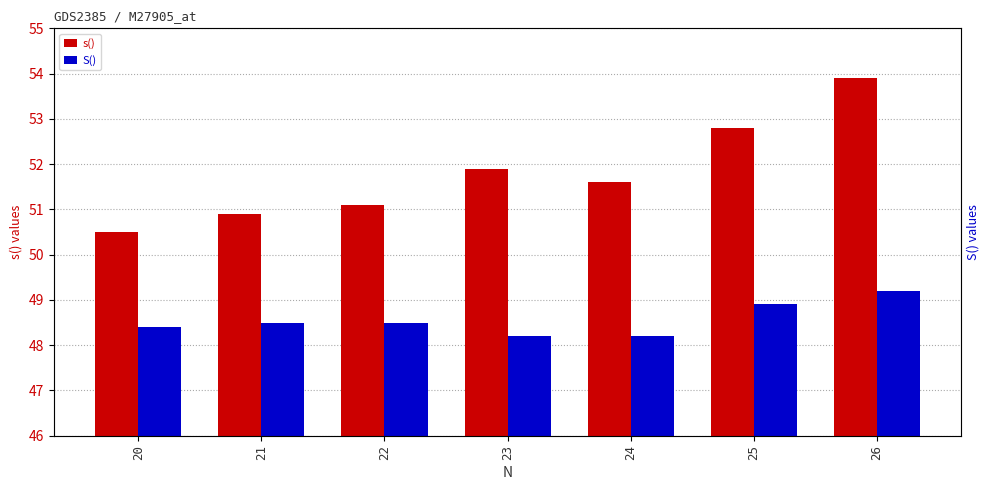

How many values in the s() series exceed 51?

5